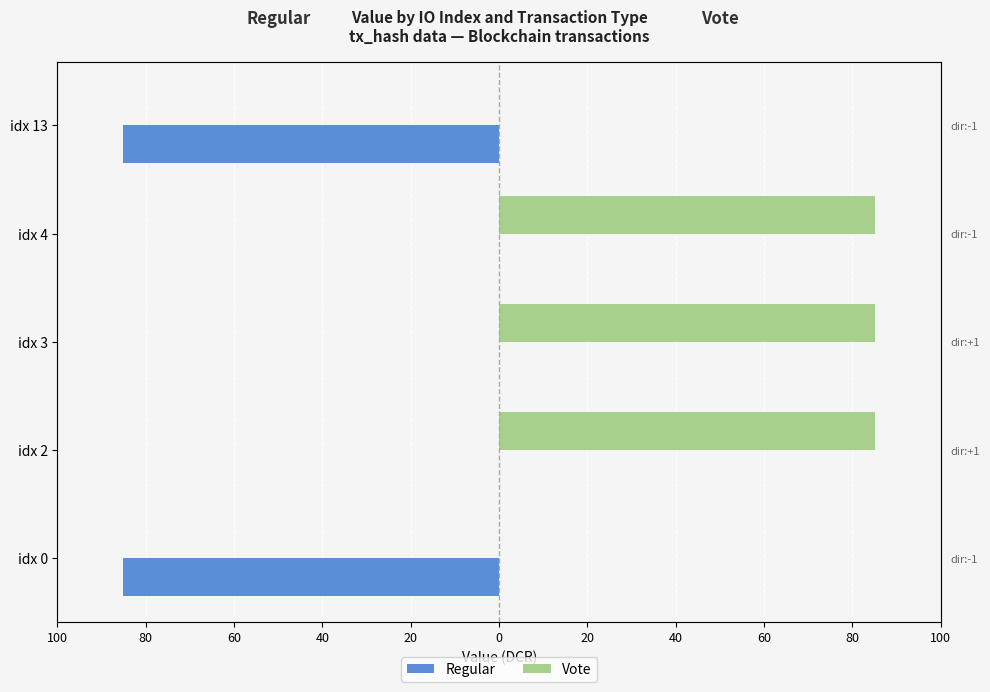

At idx 2, list the series in order from smallest to largest.

Regular, Vote